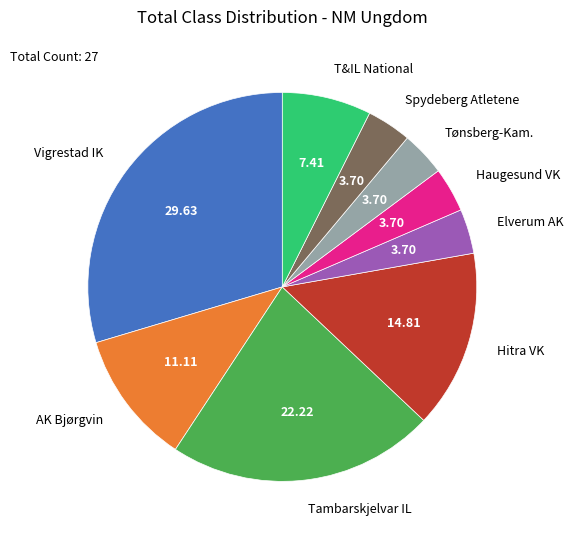

Combined, do Vigrestad IK and Tambarskjelvar IL account for over 50%?

Yes